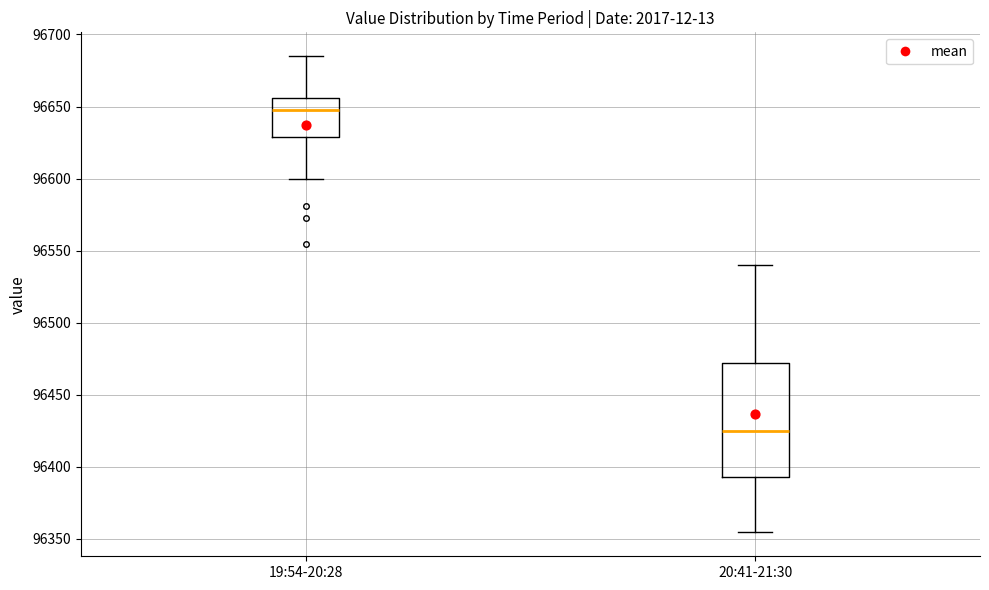

Where is the lower edge of the box for 20:41-21:30 on the y-axis? The values are not printed on the chart, so give them approximately, as read against the axis.

96395